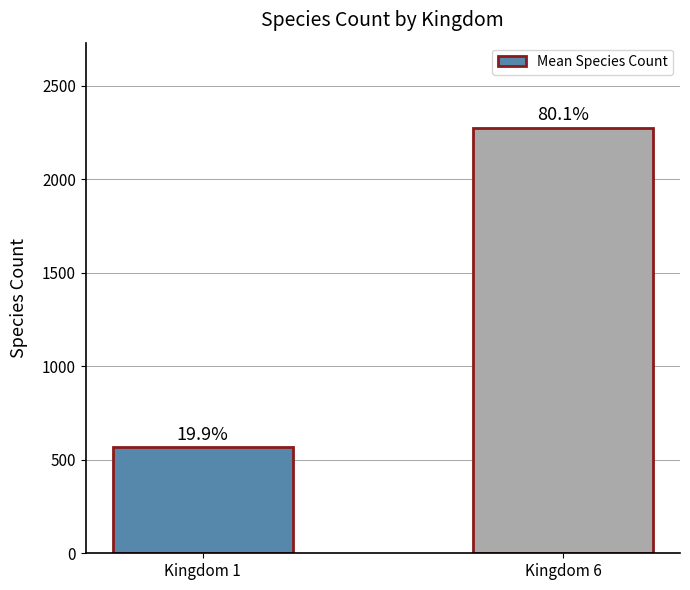

Reading left to right, transcribe all the data shown in this chart.

566	2275